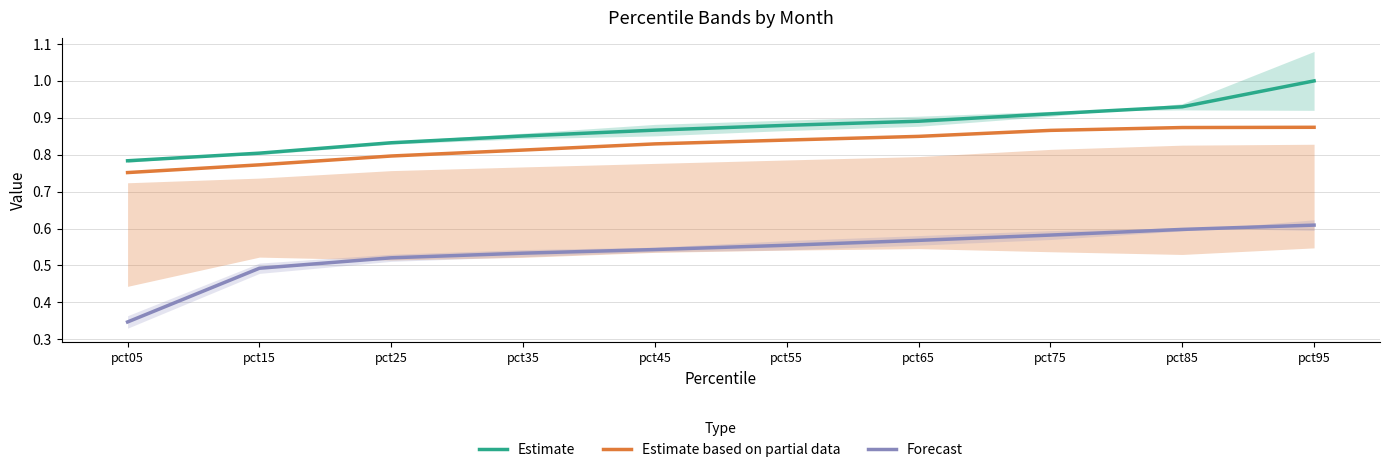

True or false: Forecast and Estimate based on partial data intersect in this chart.

False